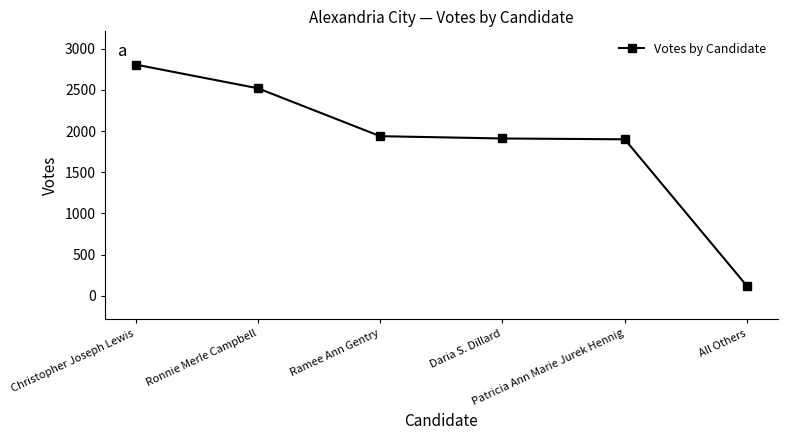

What is the value of the 5th point from the left?

1900